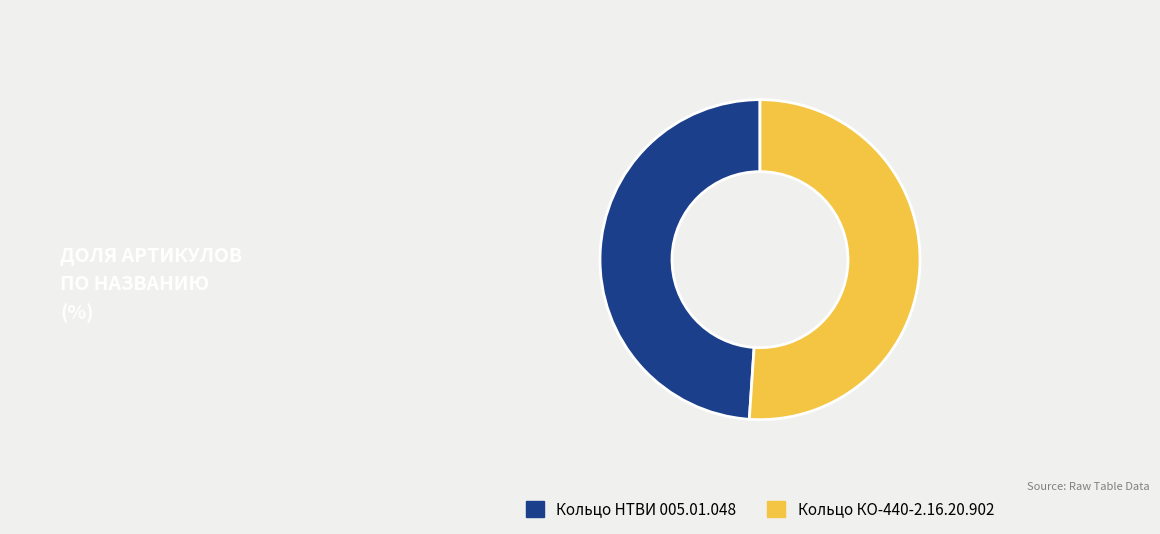

Between Кольцо КО-440-2.16.20.902 and Кольцо НТВИ 005.01.048, which is larger?

Кольцо КО-440-2.16.20.902